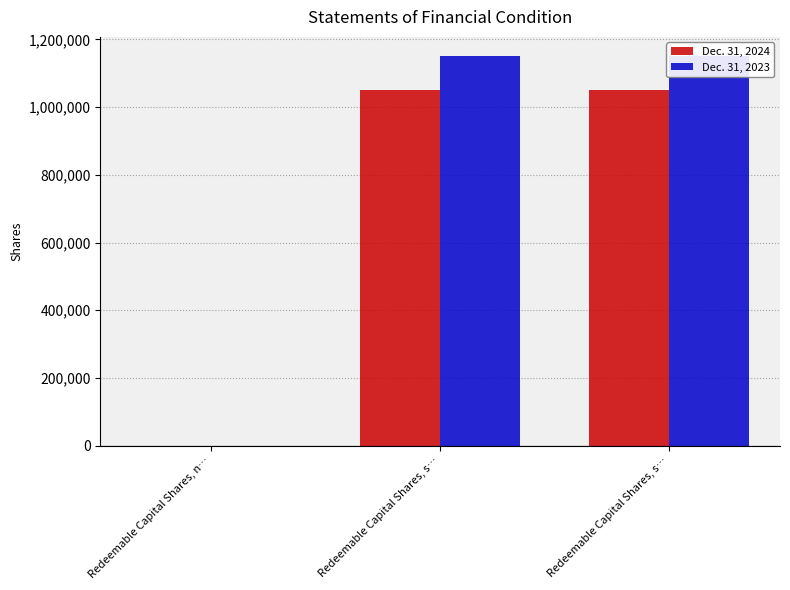

Rank the series by their average value, from highest to lowest.

Dec. 31, 2023, Dec. 31, 2024